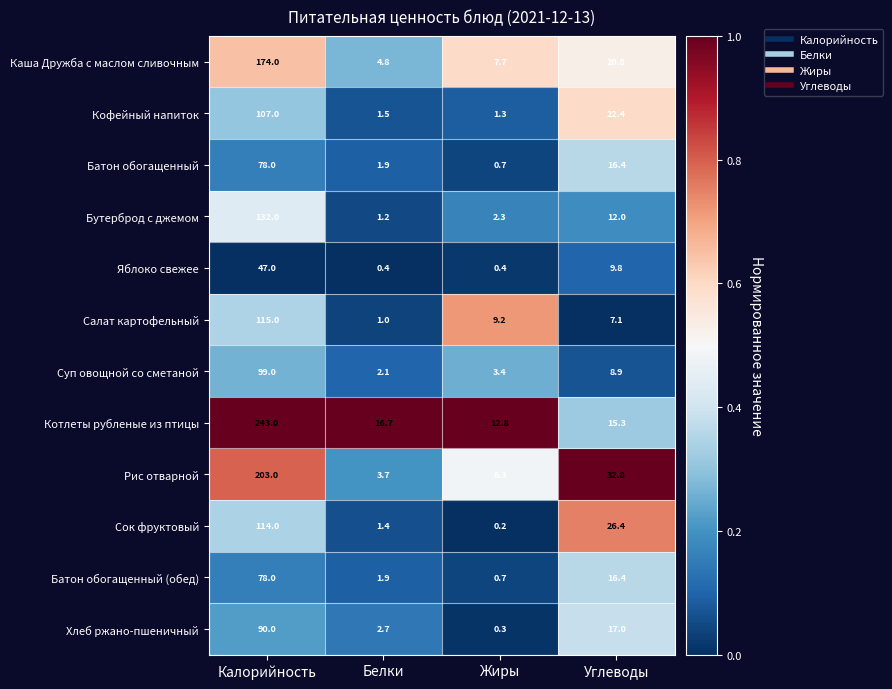

Where does the Бутерброд с джемом series first go above 12?

Калорийность